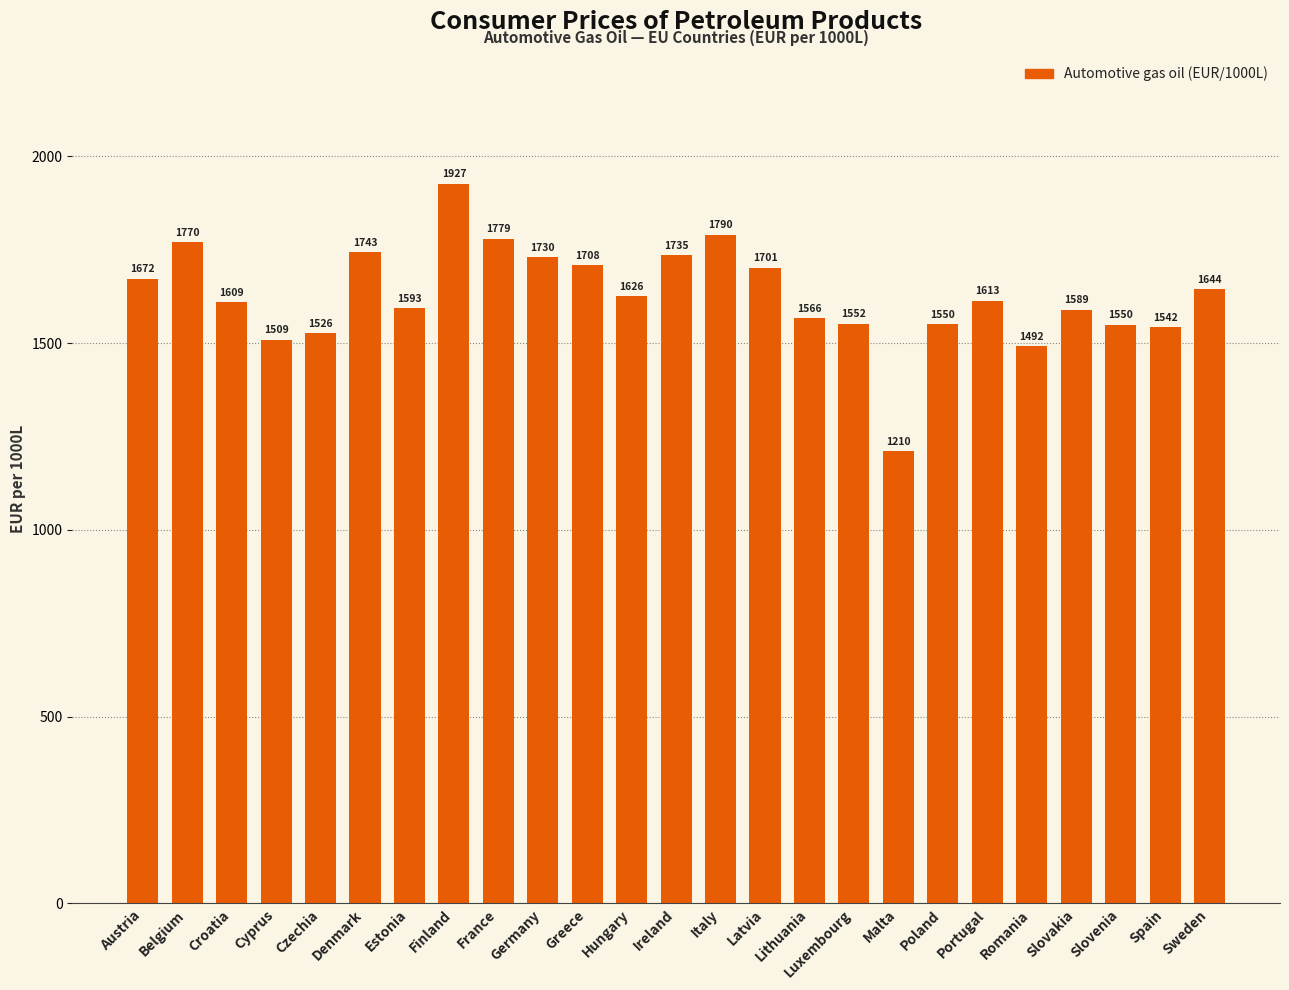

Does the chart contain any negative values?

No